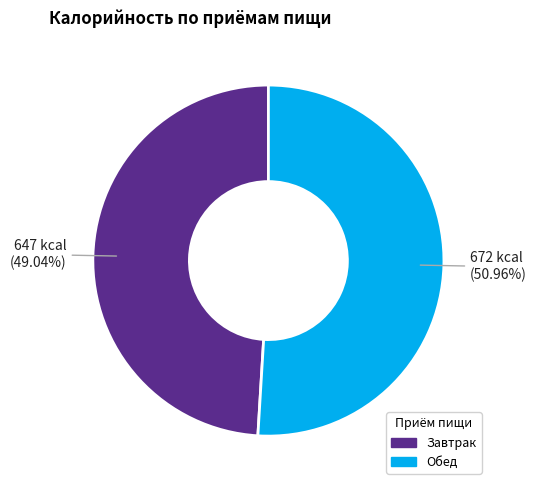

Does any single category account for the majority?

Yes